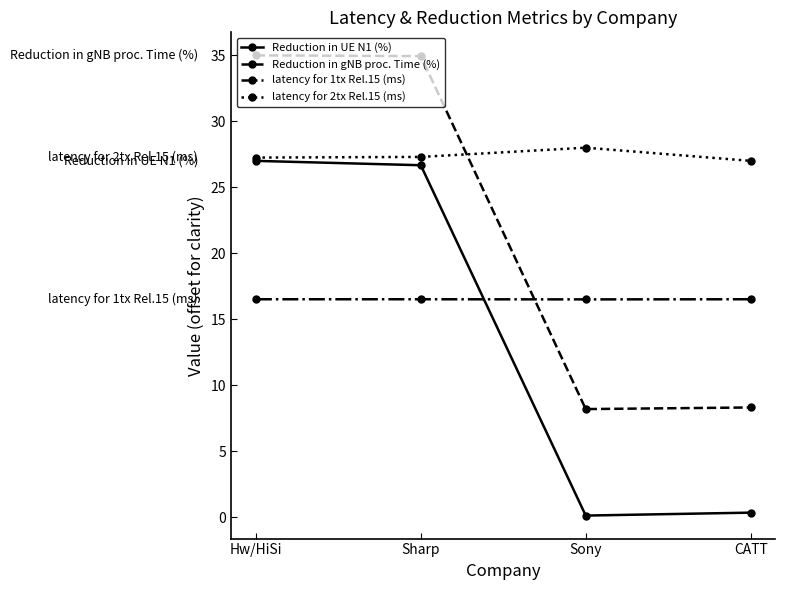

What is the minimum value for Reduction in gNB proc. Time (%)?

8.2